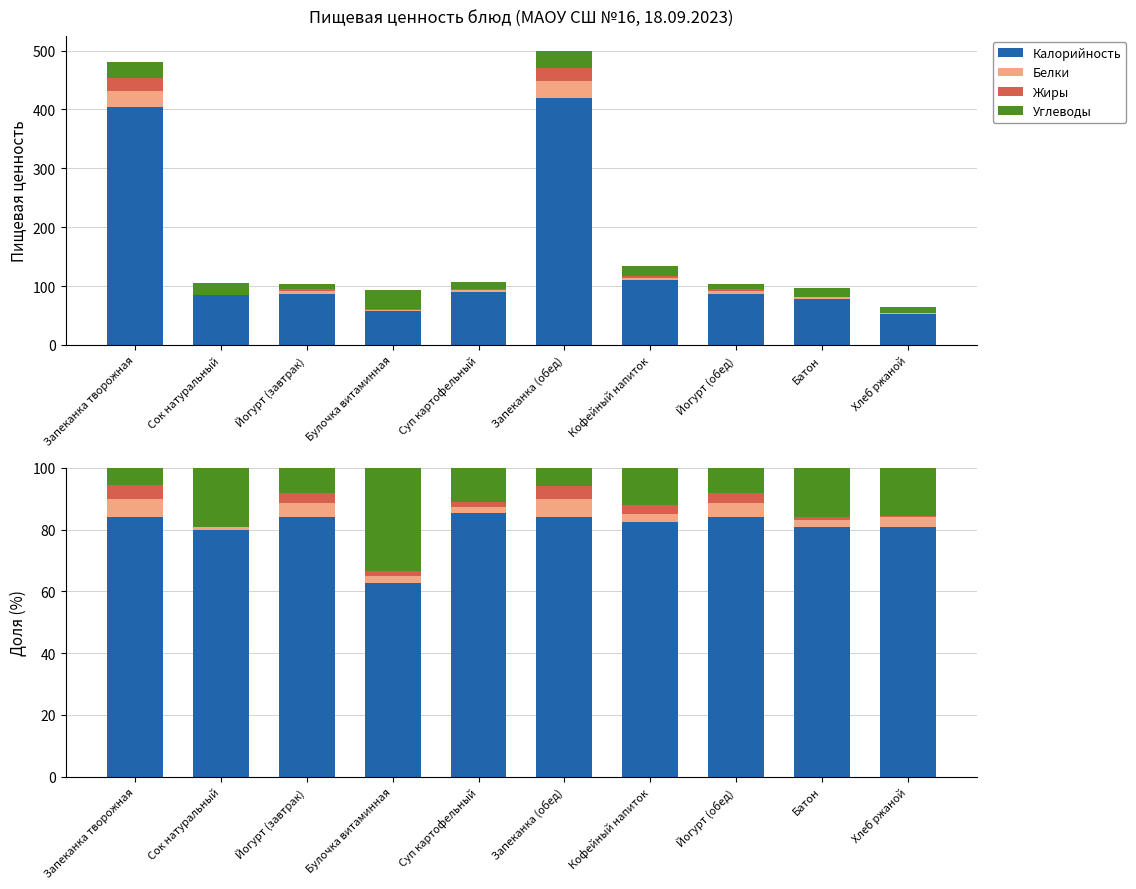

Reading left to right, extract all data points from this chart.

Калорийность: Запеканка творожная=84.1	Сок натуральный=79.9	Йогурт (завтрак)=83.9	Булочка витаминная=62.6	Суп картофельный=85.2	Запеканка (обед)=84.1	Кофейный напиток=82.5	Йогурт (обед)=83.9	Батон=80.9	Хлеб ржаной=80.9
Белки: Запеканка творожная=5.8	Сок натуральный=0.9	Йогурт (завтрак)=4.8	Булочка витаминная=2.2	Суп картофельный=2.1	Запеканка (обед)=5.7	Кофейный напиток=2.5	Йогурт (обед)=4.8	Батон=2.3	Хлеб ржаной=3.1
Жиры: Запеканка творожная=4.3	Сок натуральный=0.0	Йогурт (завтрак)=3.1	Булочка витаминная=1.7	Суп картофельный=1.5	Запеканка (обед)=4.2	Кофейный напиток=2.8	Йогурт (обед)=3.1	Батон=0.9	Хлеб ржаной=0.6
Углеводы: Запеканка творожная=5.7	Сок натуральный=19.1	Йогурт (завтрак)=8.2	Булочка витаминная=33.5	Суп картофельный=11.2	Запеканка (обед)=6.0	Кофейный напиток=12.2	Йогурт (обед)=8.2	Батон=15.9	Хлеб ржаной=15.5